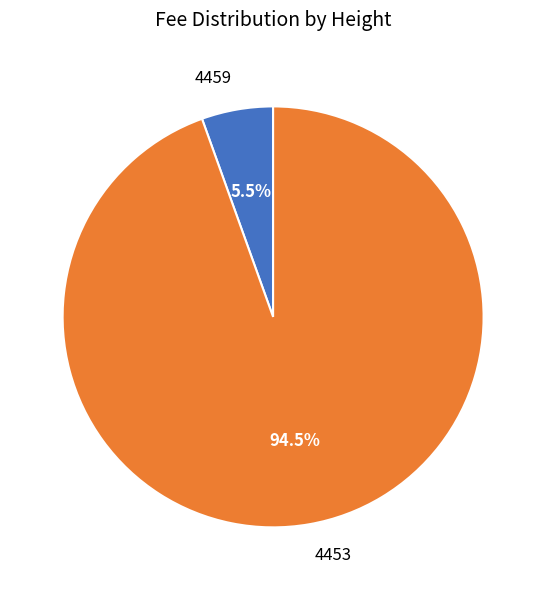

What is the total percentage of 4459 and 4453?

100.0%